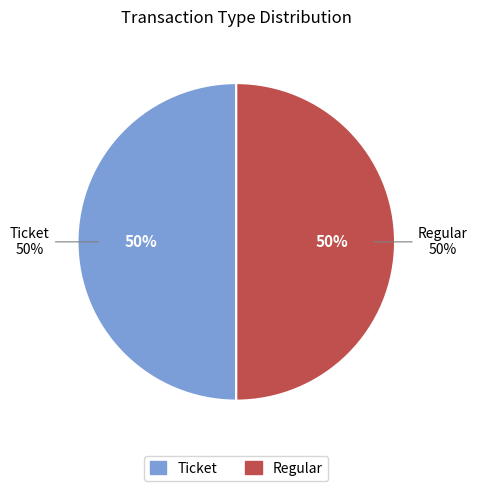

The Regular slice represents 99% of the pie. True or false?

False